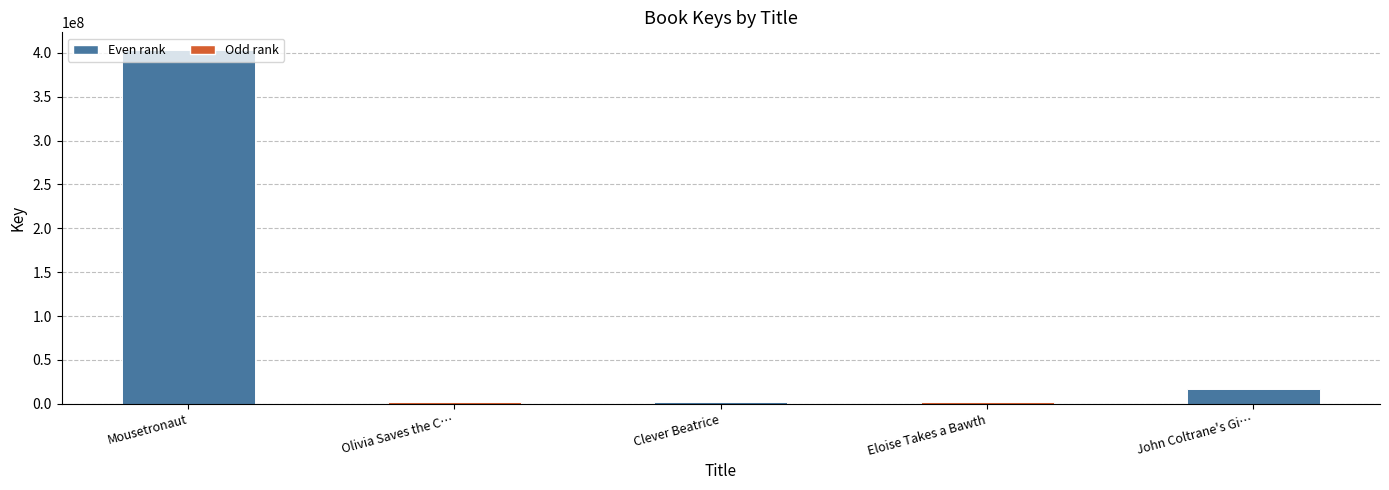

At which category does the chart reach its peak across all series?

Mousetronaut